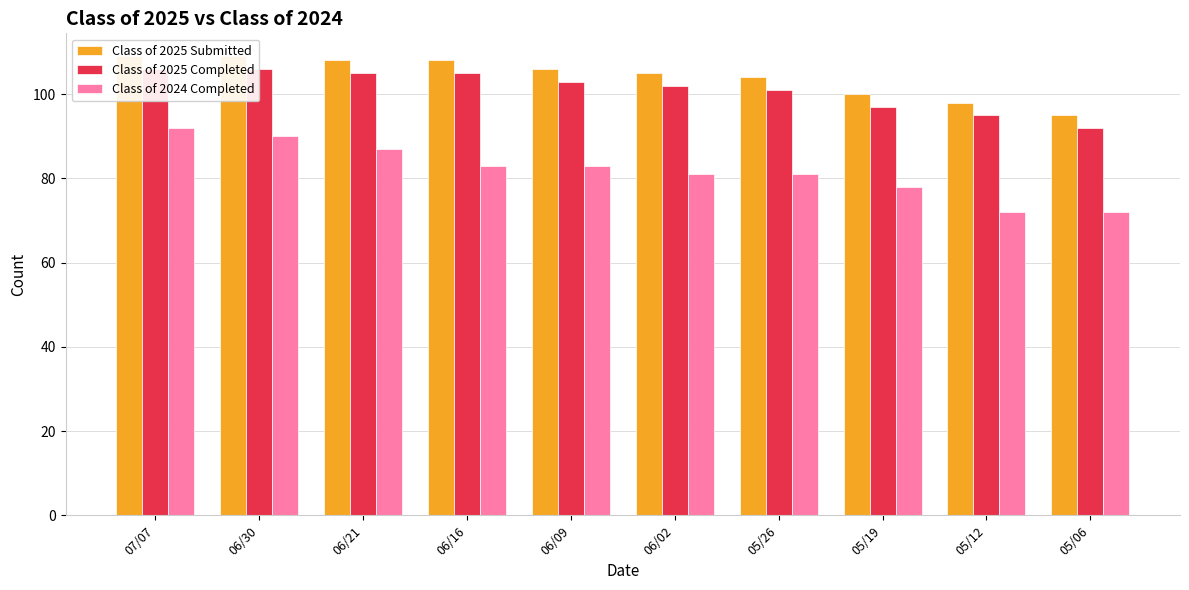

How many data points in Class of 2025 Submitted are above 106?

4